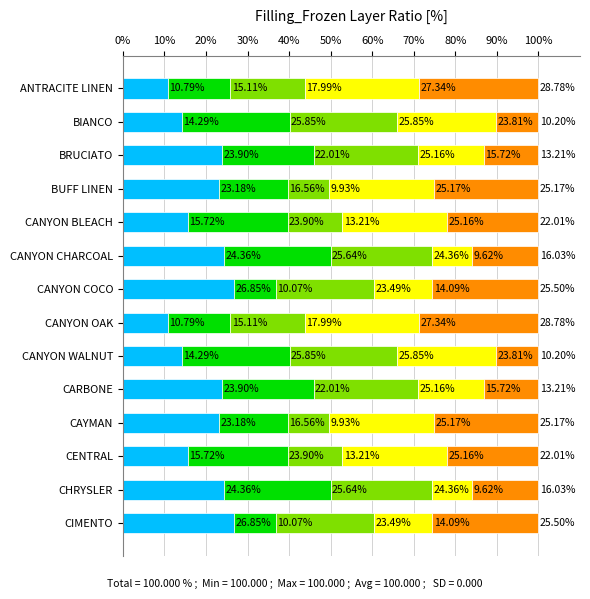

What is the total value across all series at CHRYSLER?

100.0